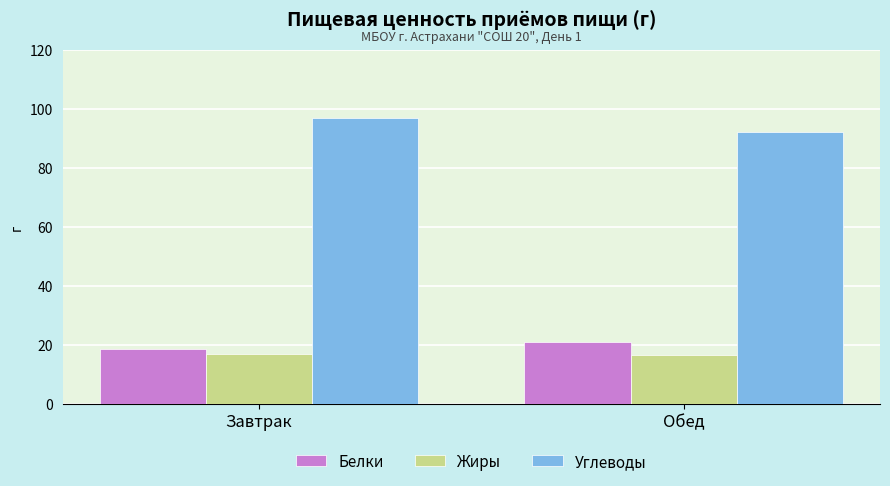

Where is Белки nearest to the value 19?

Завтрак